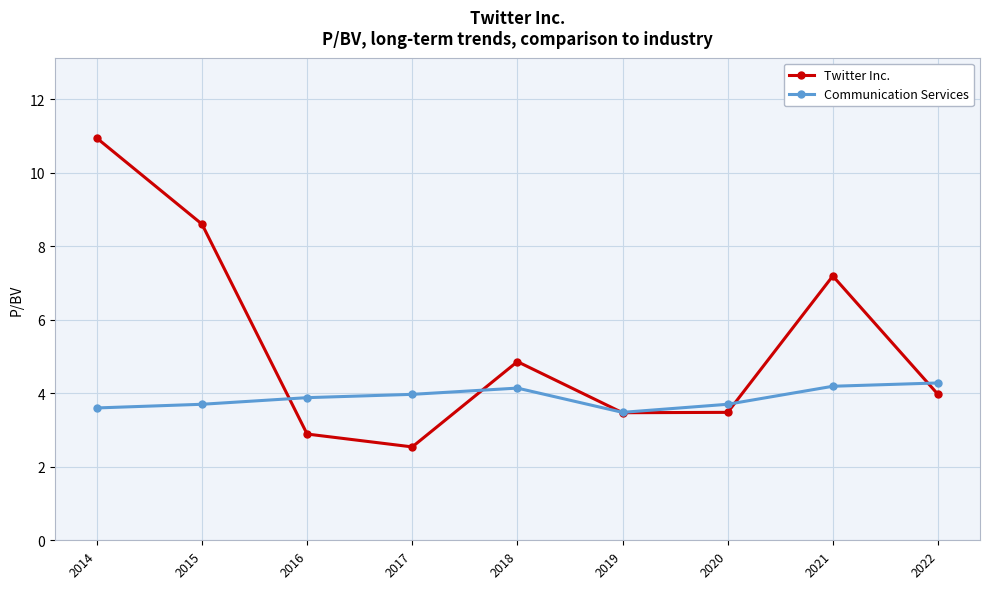

What is the sum of the Communication Services values at 2014 and 2022?

7.9